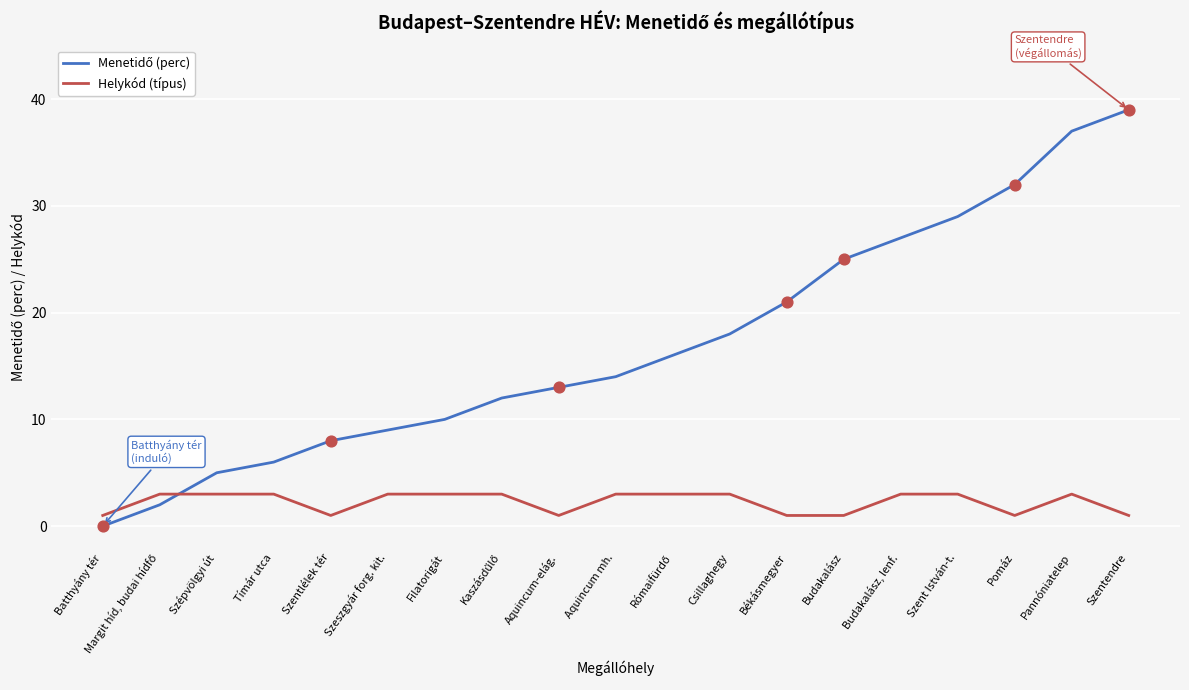

What is the total value across all series at Tímár utca?

9